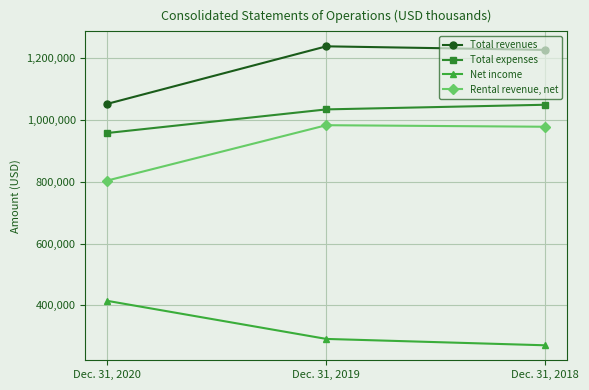

Reading left to right, list all the values displayed in this chart.

Total revenues: Dec. 31, 2020=1052744	Dec. 31, 2019=1238995	Dec. 31, 2018=1227392
Total expenses: Dec. 31, 2020=958326	Dec. 31, 2019=1034764	Dec. 31, 2018=1049816
Net income: Dec. 31, 2020=414758	Dec. 31, 2019=291487	Dec. 31, 2018=270856
Rental revenue, net: Dec. 31, 2020=804423	Dec. 31, 2019=983557	Dec. 31, 2018=978574